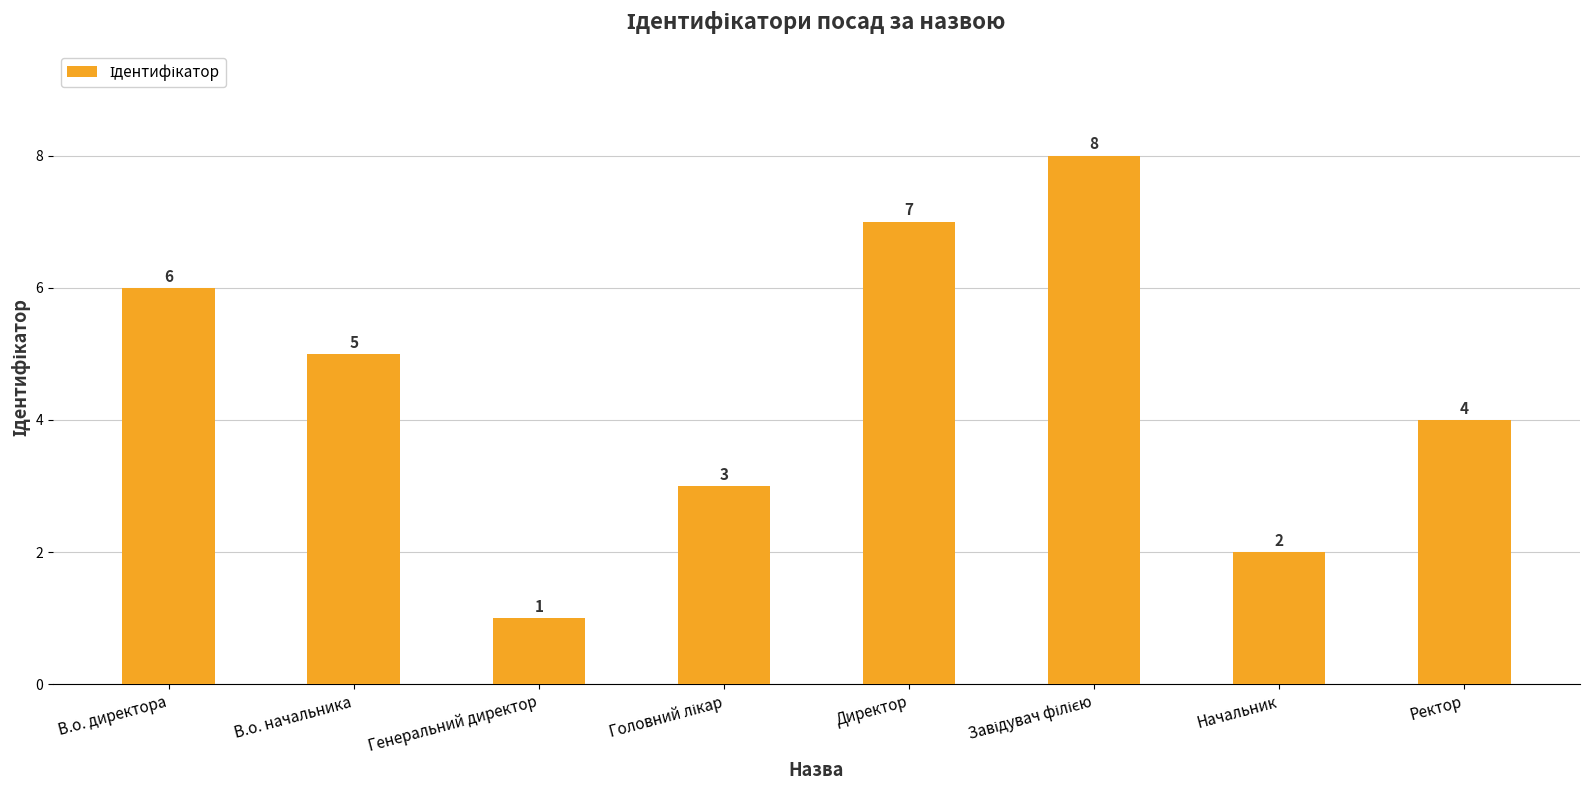

Reading right to left, what are all the values shown in this chart?

4	2	8	7	3	1	5	6